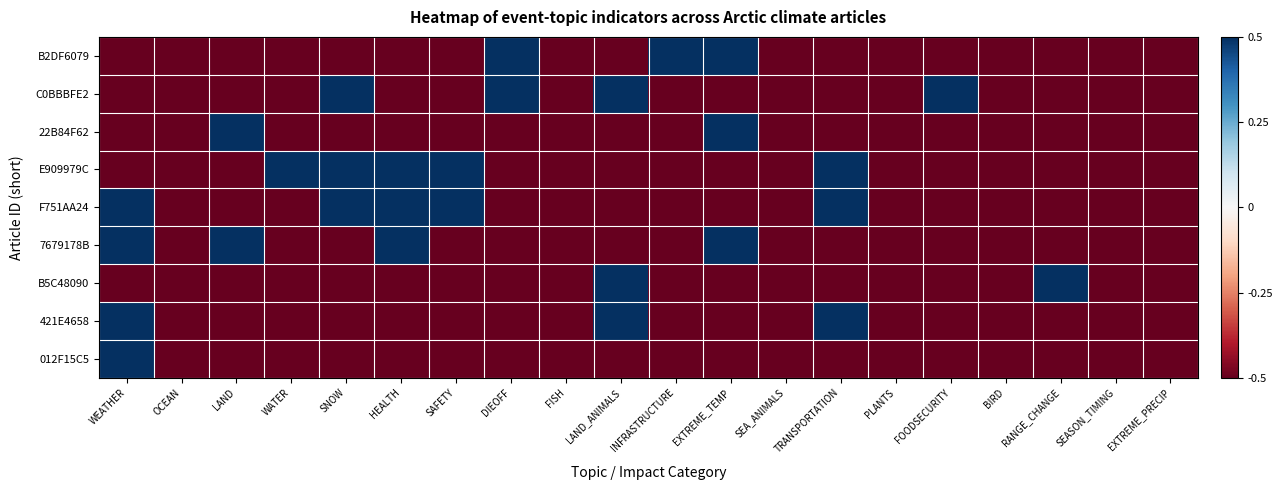

How many distinct data groups are displayed?

9